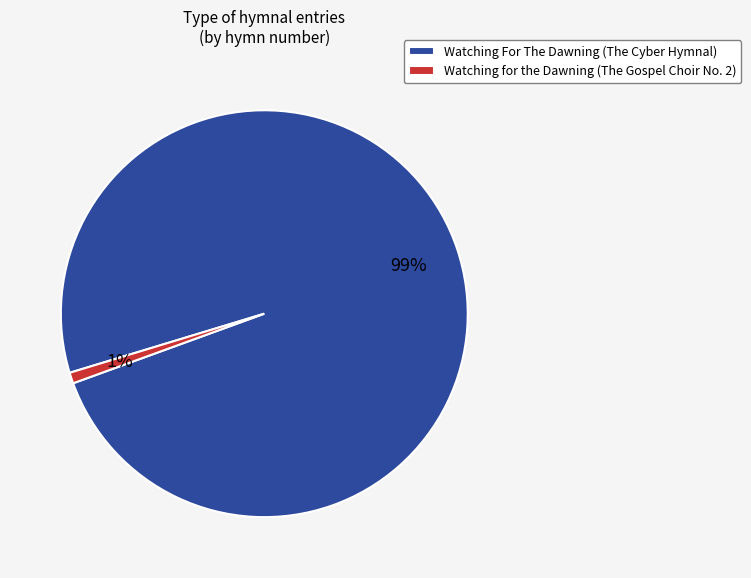

Rank the categories by value from lowest to highest.

Watching for the Dawning (The Gospel Choir No. 2), Watching For The Dawning (The Cyber Hymnal)